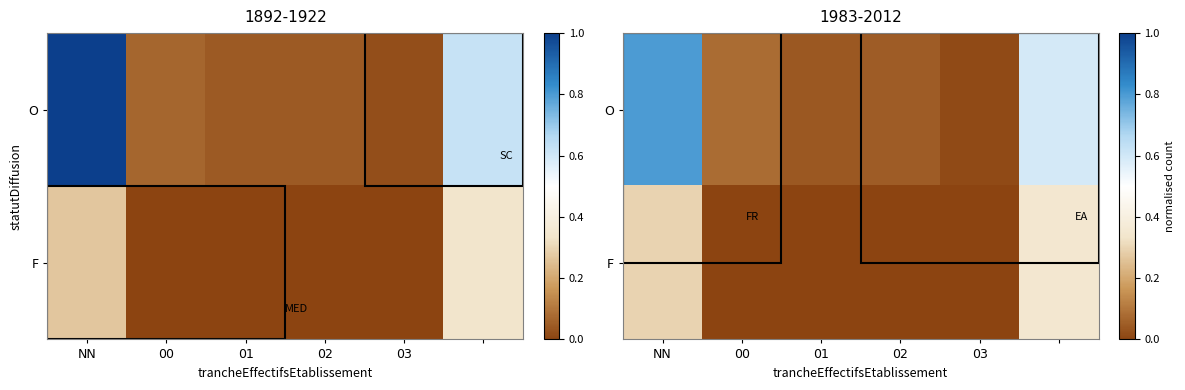

Which has a higher value, 00 or NN?

NN